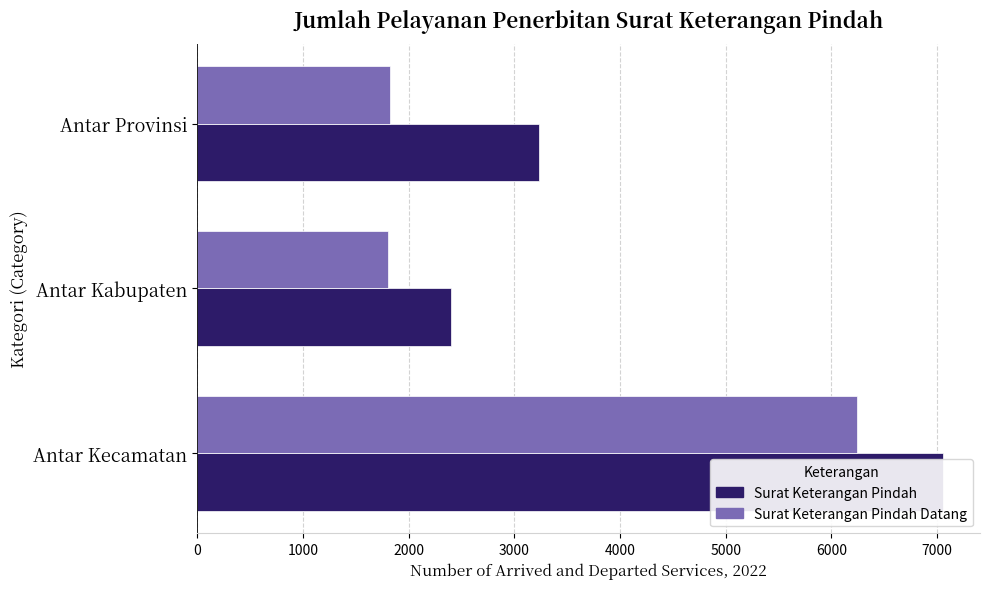

What is the difference between the second highest and minimum values in the Surat Keterangan Pindah series?

835